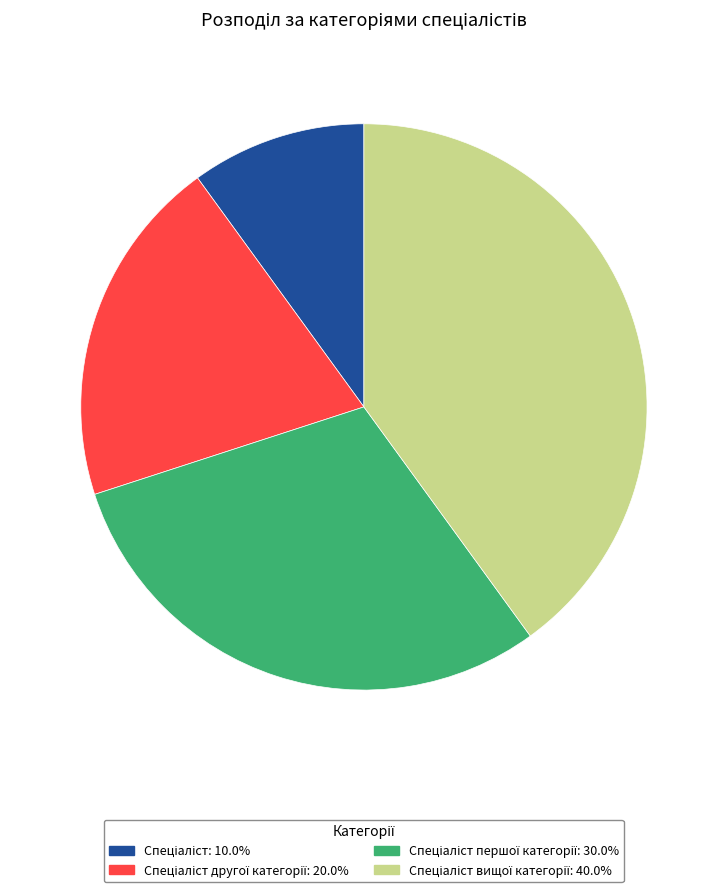

Is there any slice that represents more than half of the pie?

No